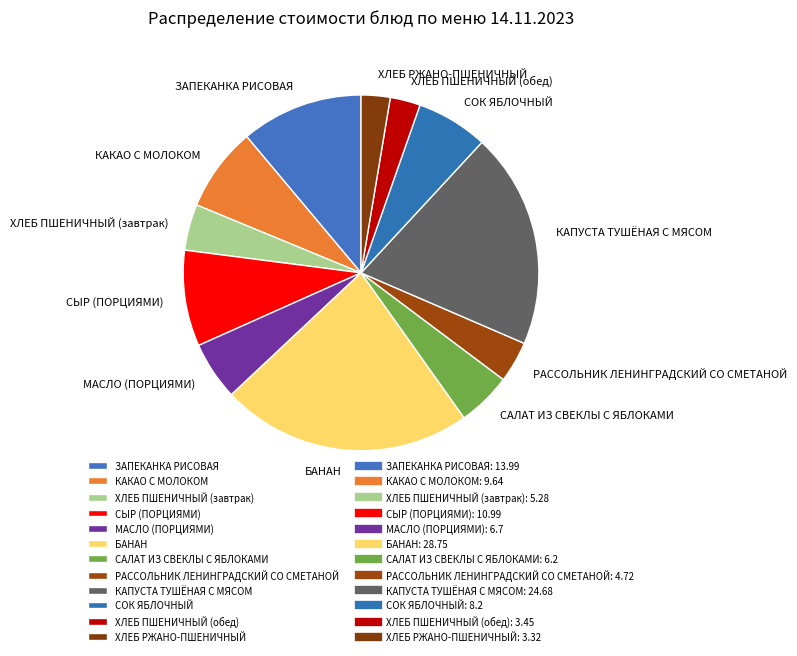

Is there a majority slice in this chart?

No